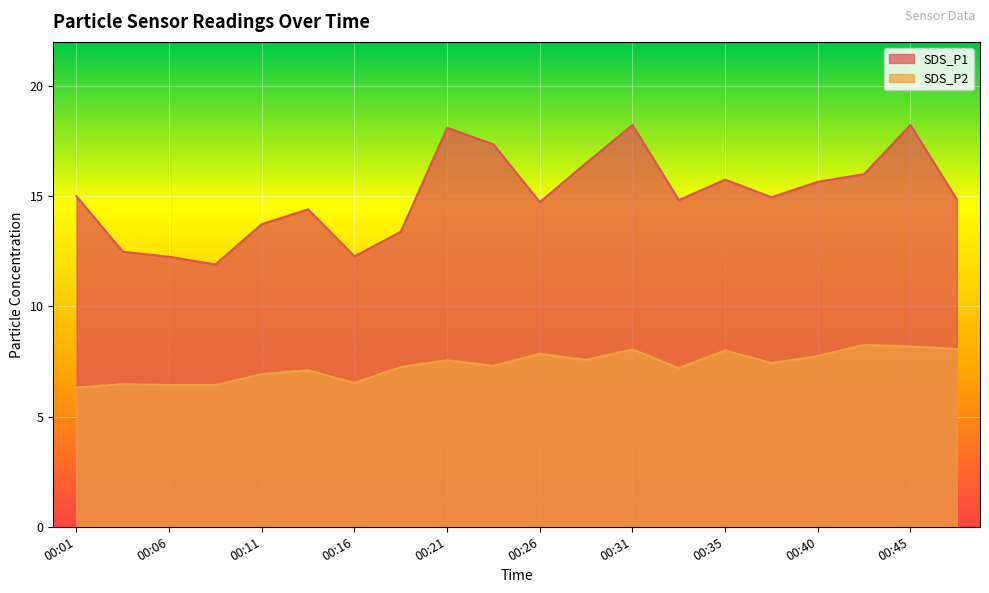

Which category has the lowest value across all series?

00:01